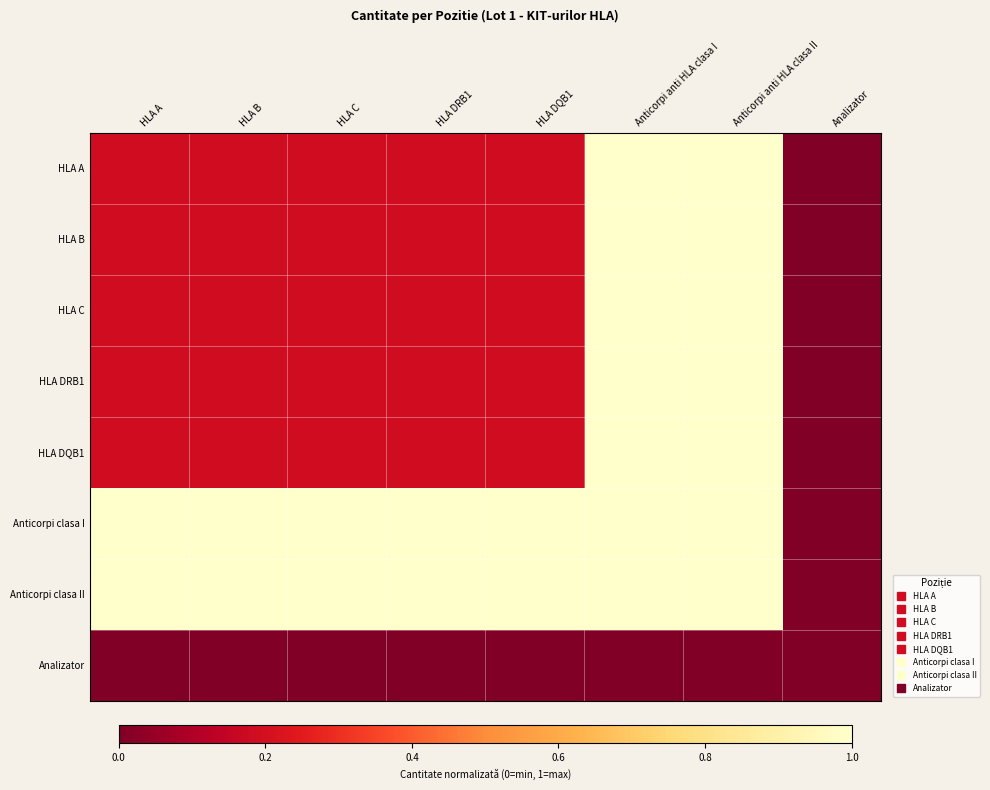

What is the maximum value shown in the chart?

1.0